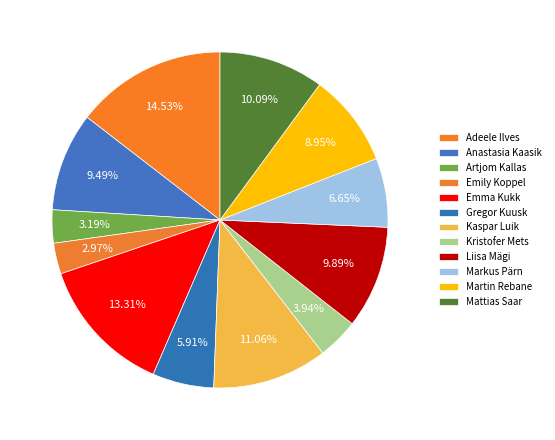

Is there a majority slice in this chart?

No